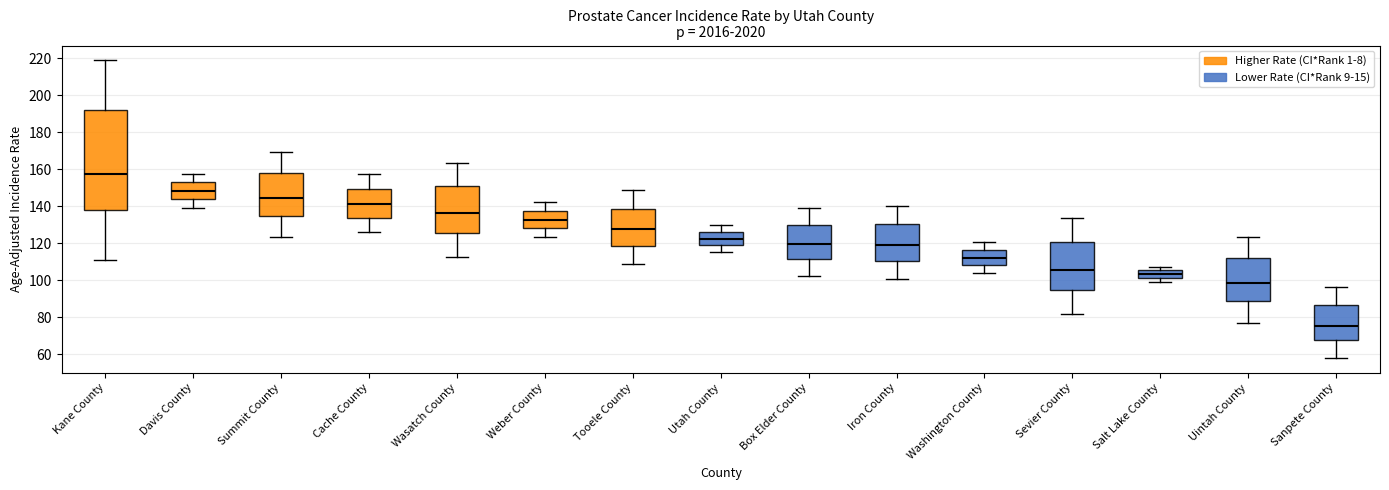

Where is the lower edge of the box for Wasatch County on the y-axis? The values are not printed on the chart, so give them approximately, as read against the axis.

126